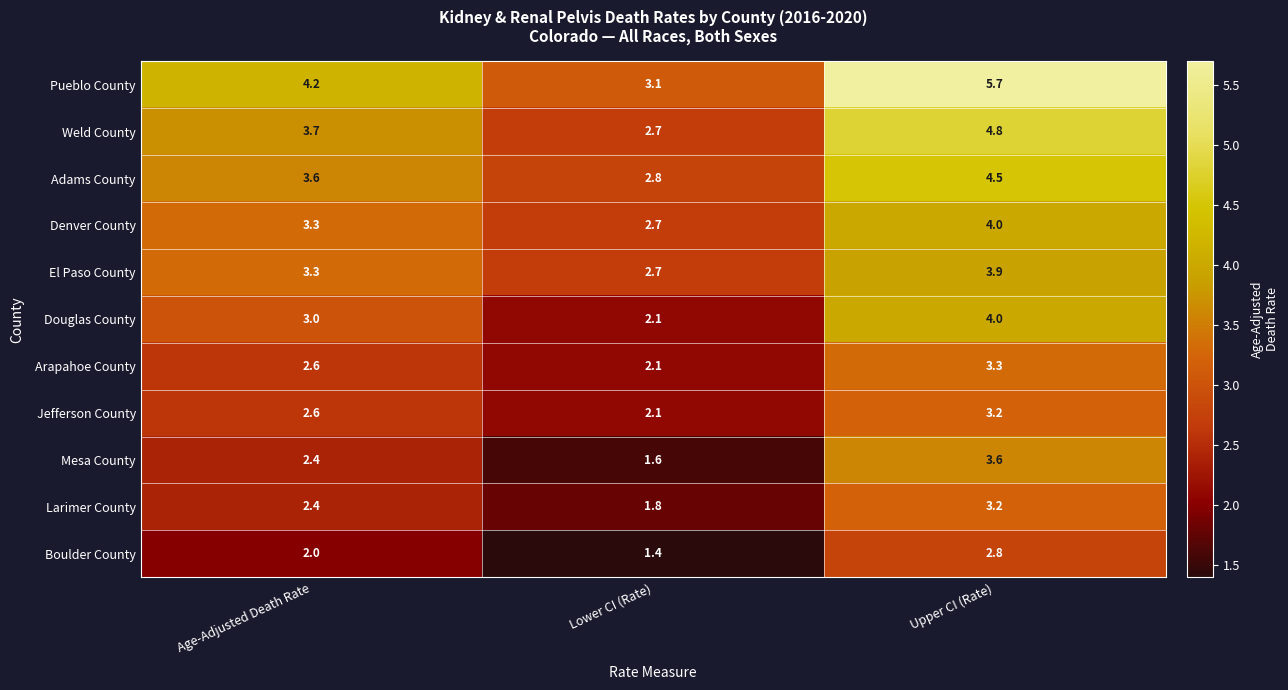

Which category has the highest value in the Douglas County series?

Upper CI (Rate)